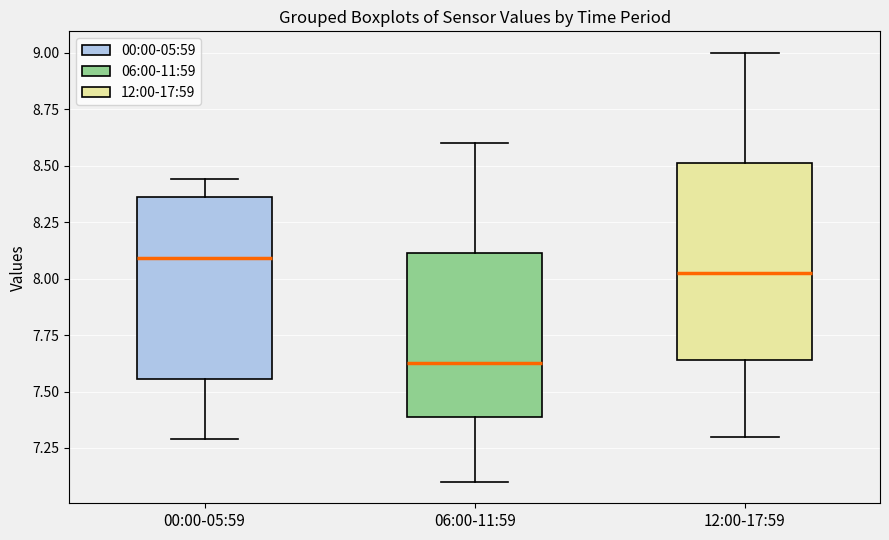

Reading left to right, transcribe this box plot: for each box, give where its median line is, the range the box spans, and where its two whiskers end, as read against the y-axis. The values are not printed on the chart, so give them approximately, as read against the axis.

00:00-05:59: median 8.10, box 7.55 to 8.35, whiskers 7.30 to 8.45
06:00-11:59: median 7.65, box 7.40 to 8.10, whiskers 7.10 to 8.60
12:00-17:59: median 8.05, box 7.65 to 8.50, whiskers 7.30 to 9.00